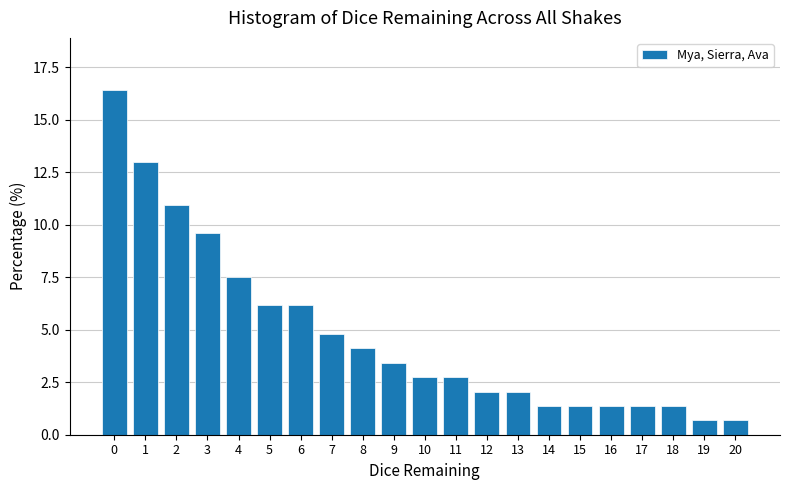

Reading left to right, list all the values displayed in this chart.

16.4	13.0	11.0	9.6	7.5	6.2	6.2	4.8	4.1	3.4	2.7	2.7	2.1	2.1	1.4	1.4	1.4	1.4	1.4	0.7	0.7